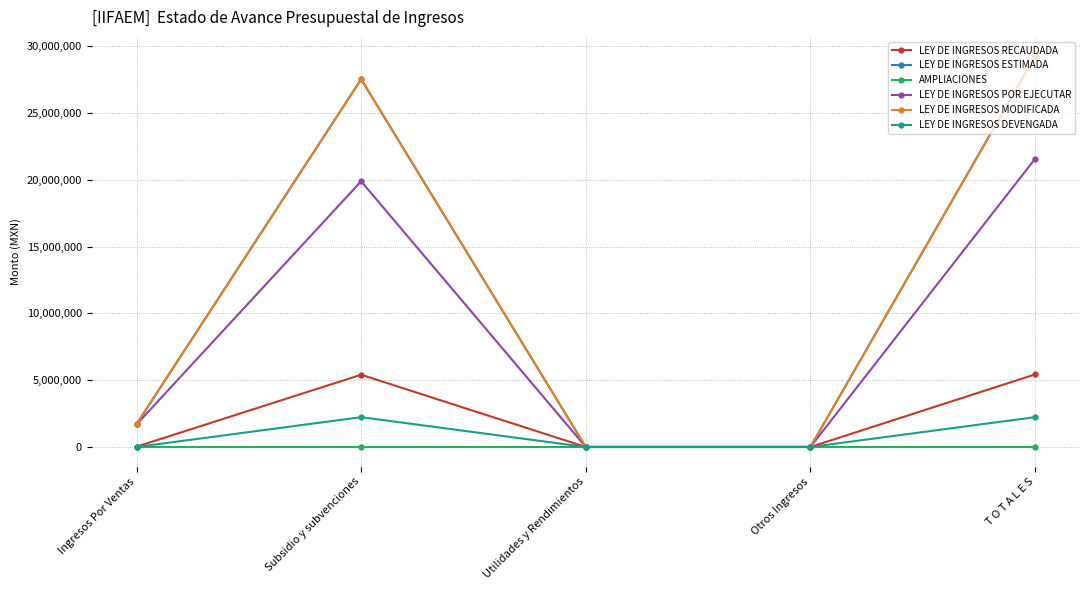

What is the label of the 3rd point from the right?

Utilidades y Rendimientos